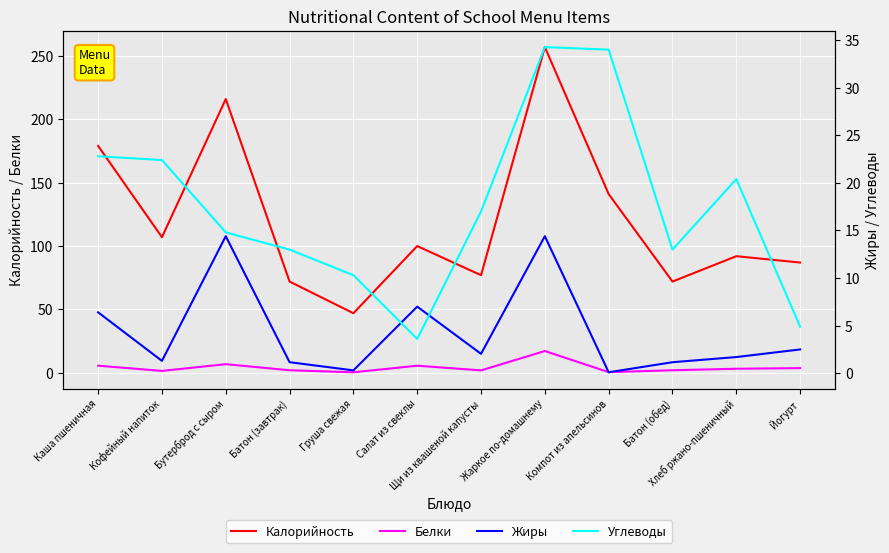

Is the value of Белки at Компот из апельсинов greater than the value of Жиры at Батон (завтрак)?

No